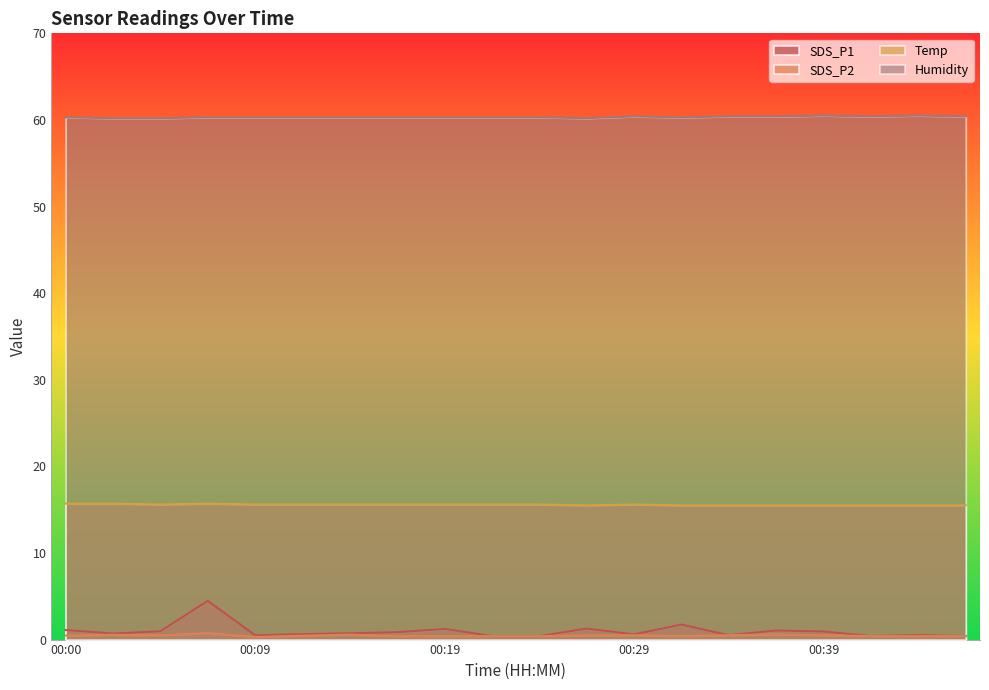

Where is SDS_P1 nearest to the value 2?

00:31